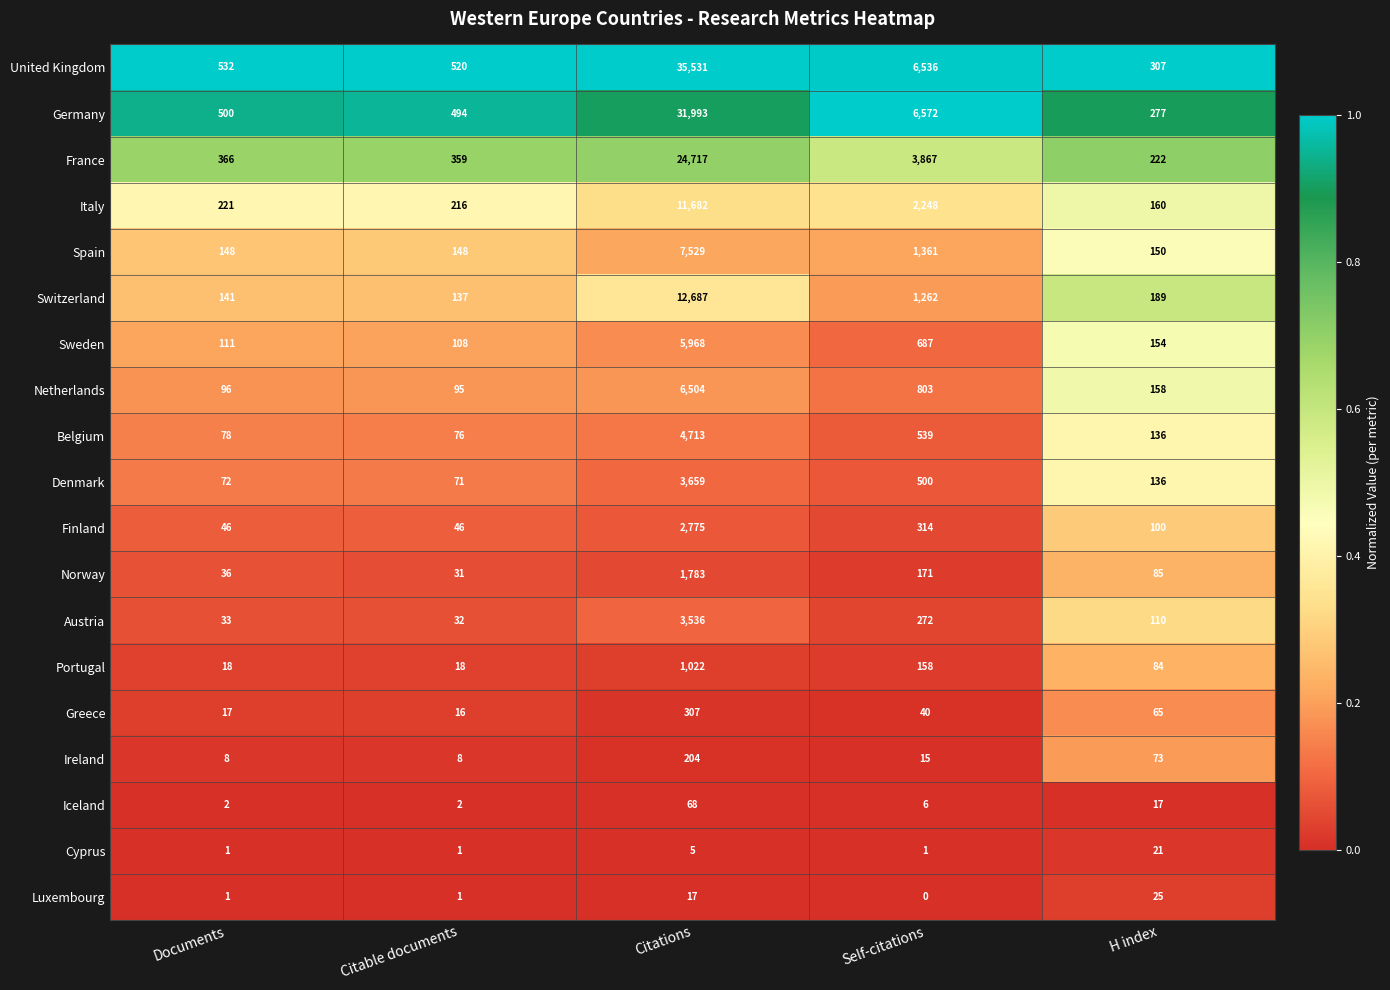

Rank the series by their maximum value, from highest to lowest.

United Kingdom, Germany, France, Switzerland, Italy, Spain, Netherlands, Sweden, Belgium, Denmark, Austria, Finland, Norway, Portugal, Greece, Ireland, Iceland, Luxembourg, Cyprus